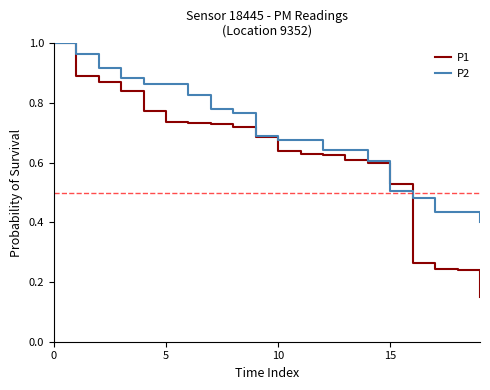

List the series in order of their overall mean, highest first.

P2, P1